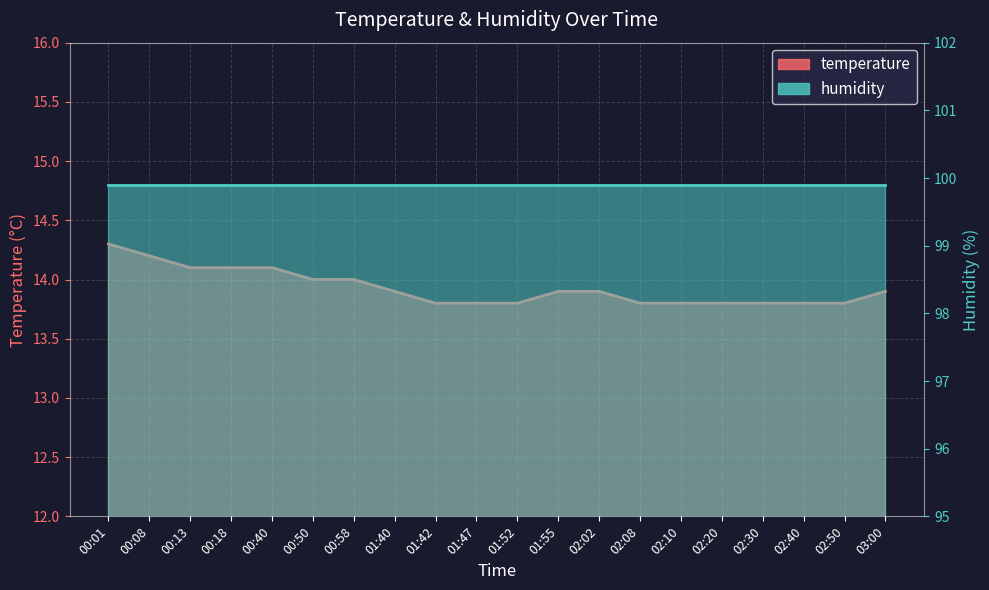

Rank the categories by value from highest to lowest.

00:01, 00:08, 00:13, 00:18, 00:40, 00:50, 00:58, 01:40, 01:55, 02:02, 03:00, 01:42, 01:47, 01:52, 02:08, 02:10, 02:20, 02:30, 02:40, 02:50